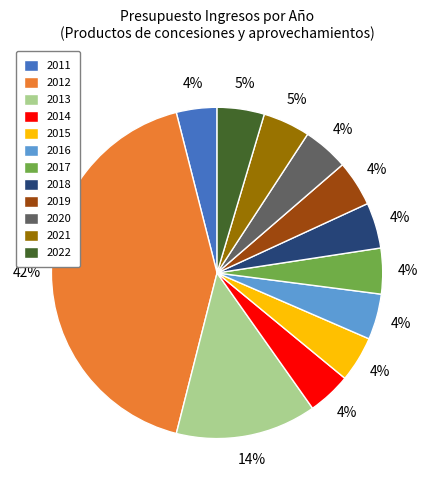

To the nearest percent, what is the average slice percentage?

8%